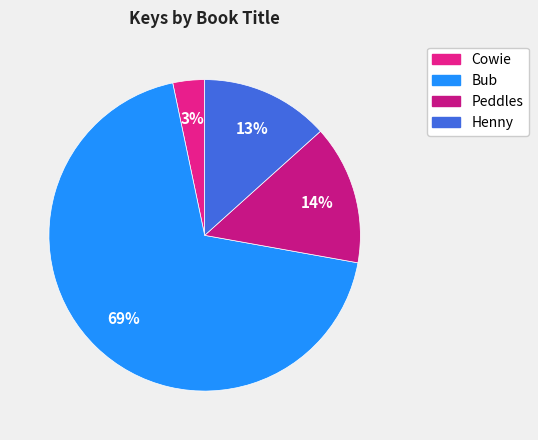

To the nearest percent, what is the difference between the Peddles and Bub slice percentages?

54%